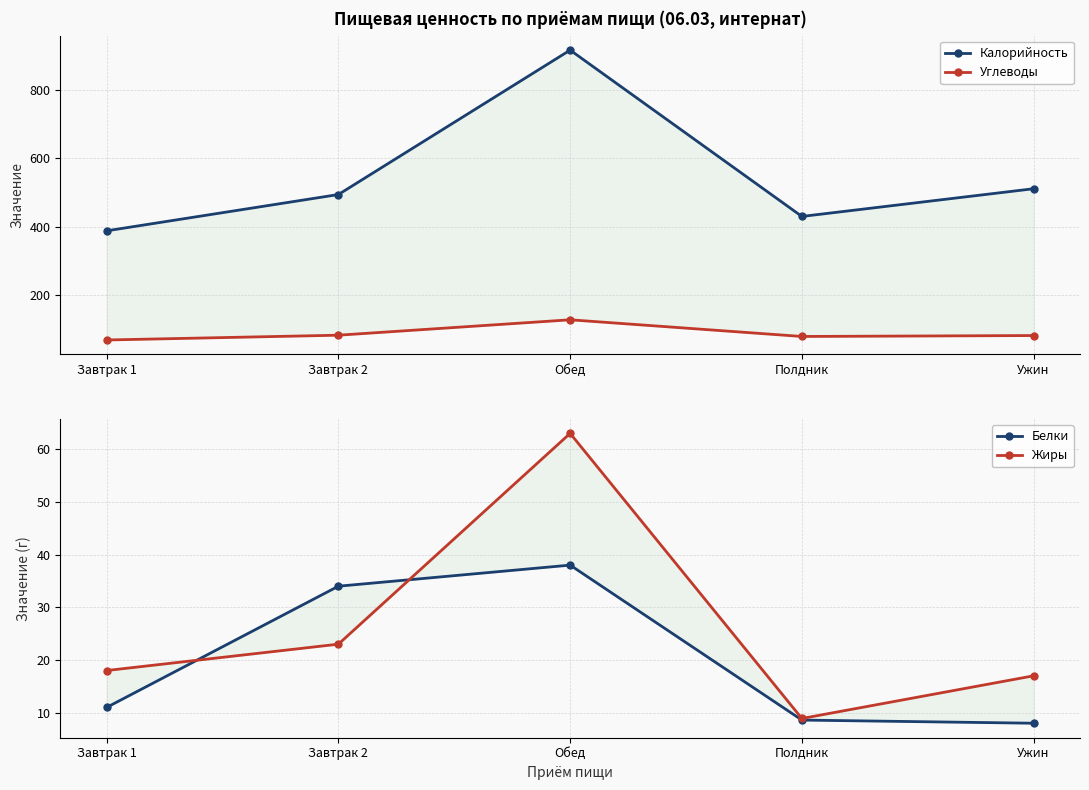

What is the maximum value shown in the chart?

916.0